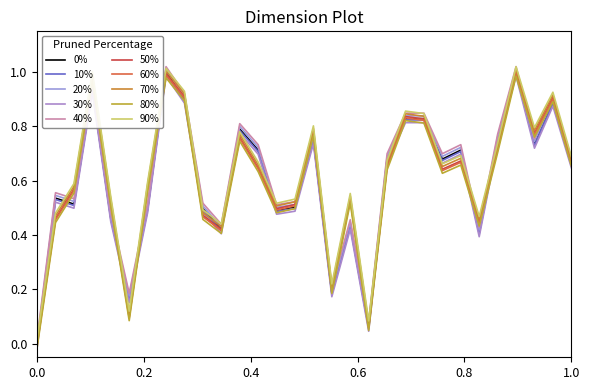

How many lines are shown in the chart?

10